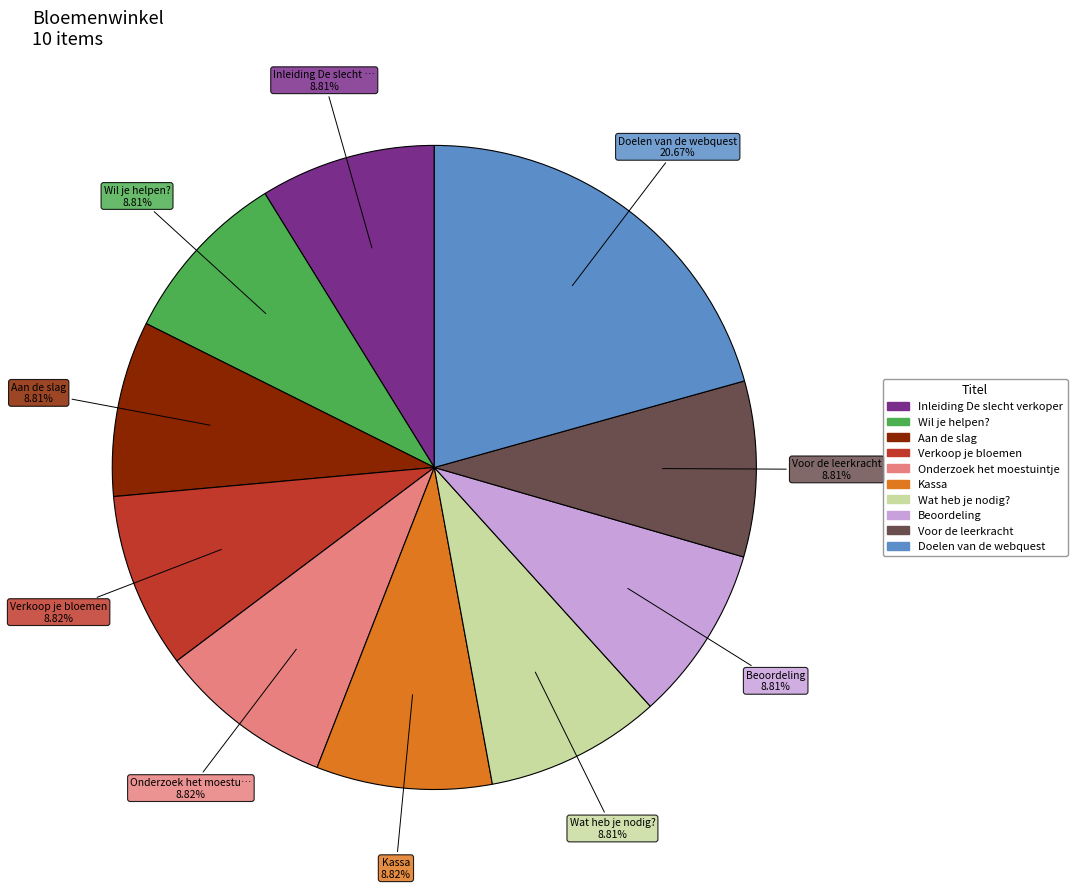

To the nearest percent, what is the combined percentage of Voor de leerkracht and Wil je helpen??

18%